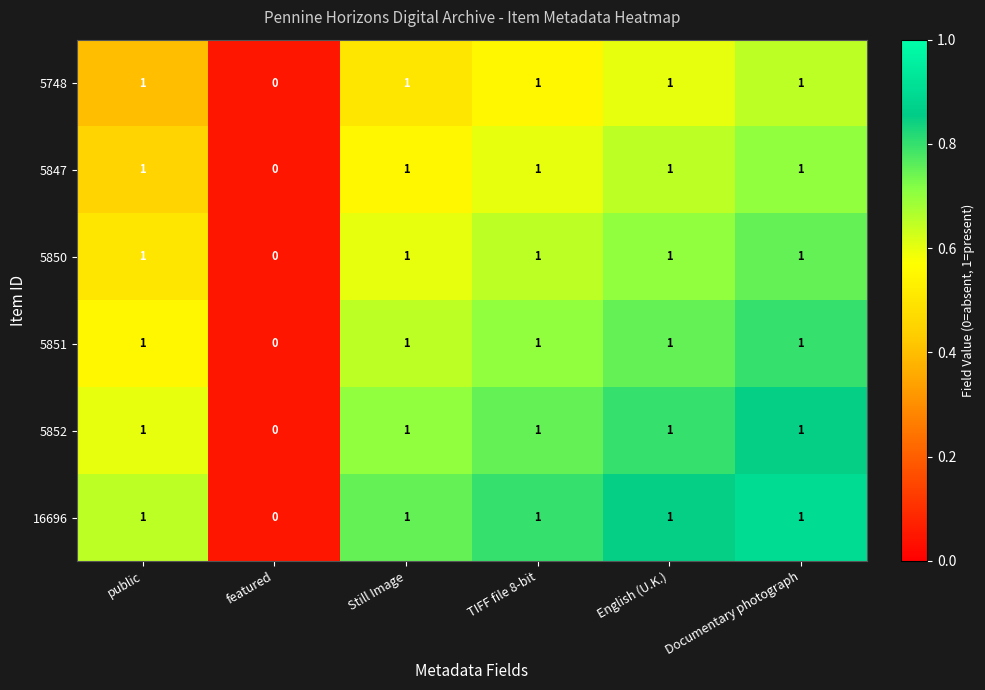

Count the 5748 values in the range 1 to 2.

5